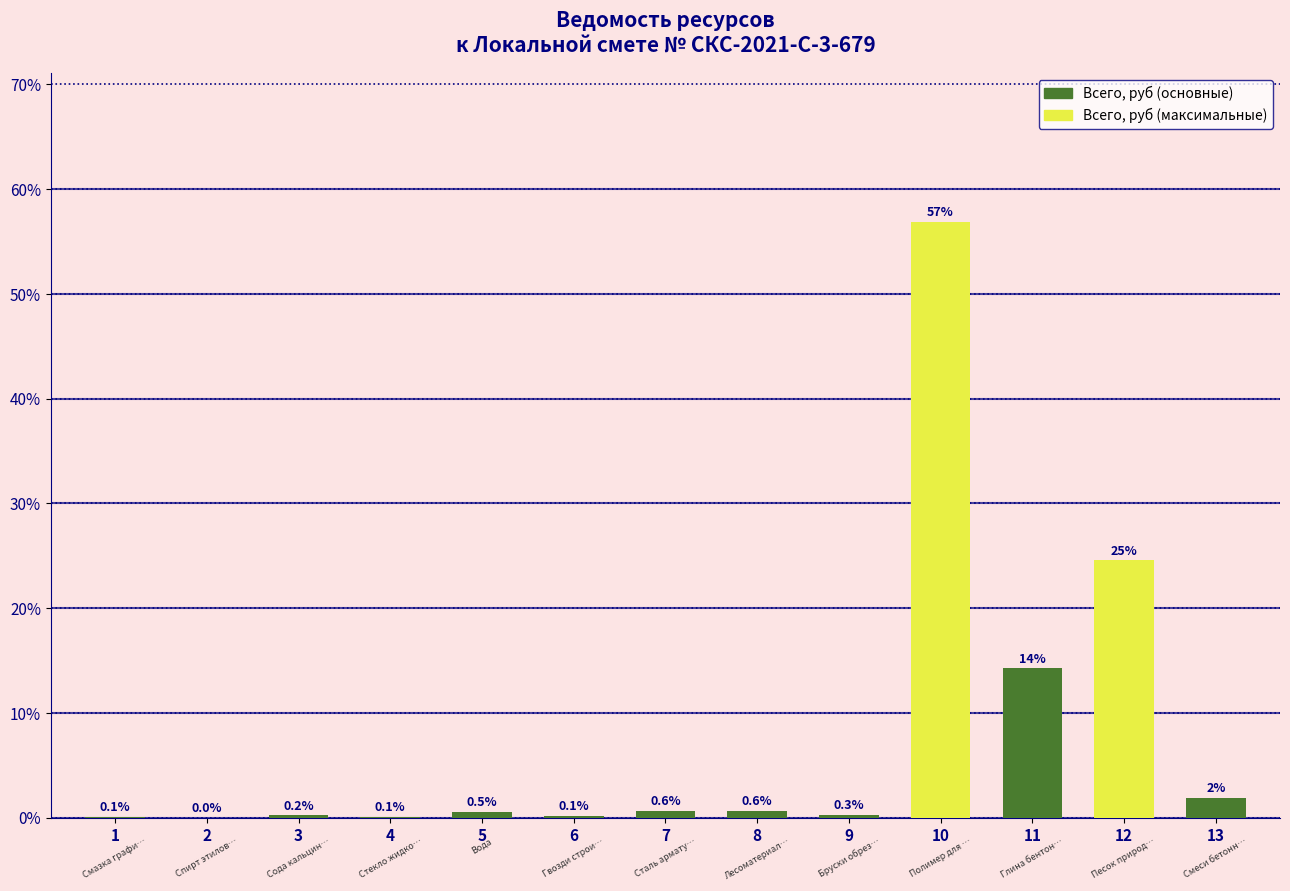

Are the bars horizontal?

No